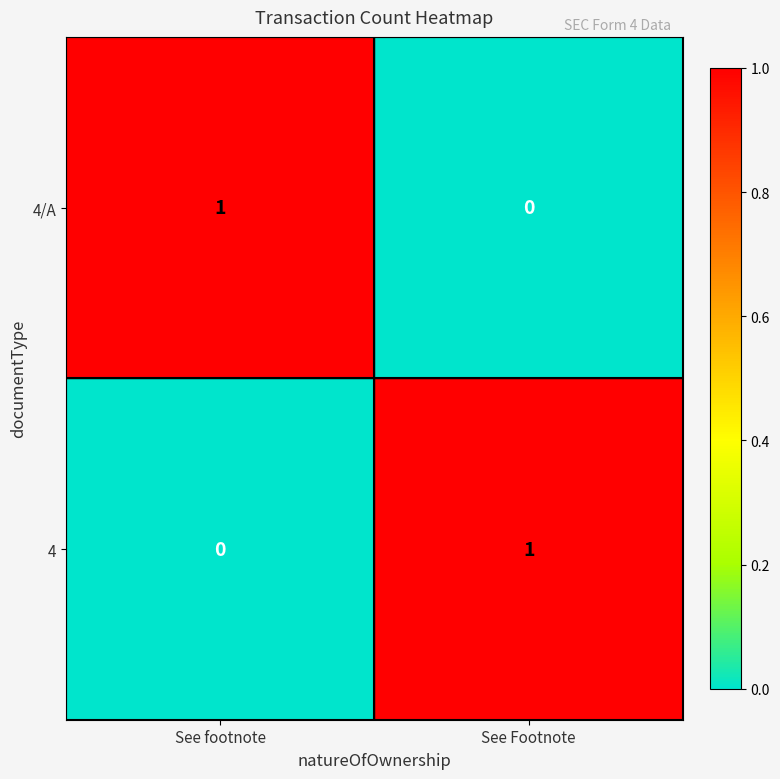

At which label does 4/A reach its minimum?

See Footnote